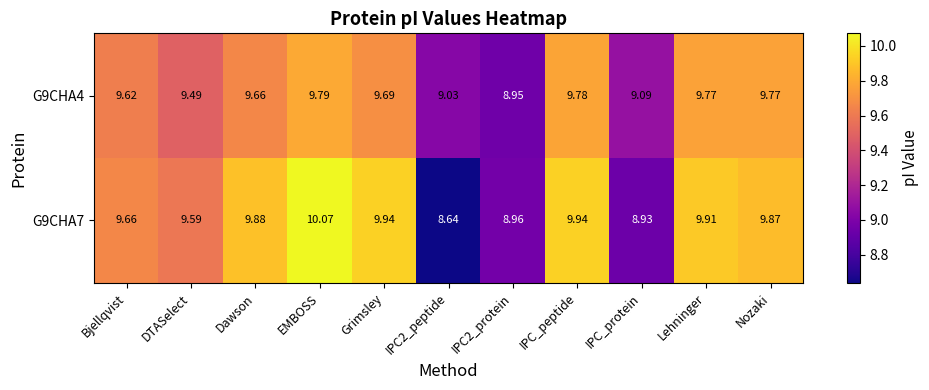

List the series in order of their overall mean, highest first.

G9CHA7, G9CHA4